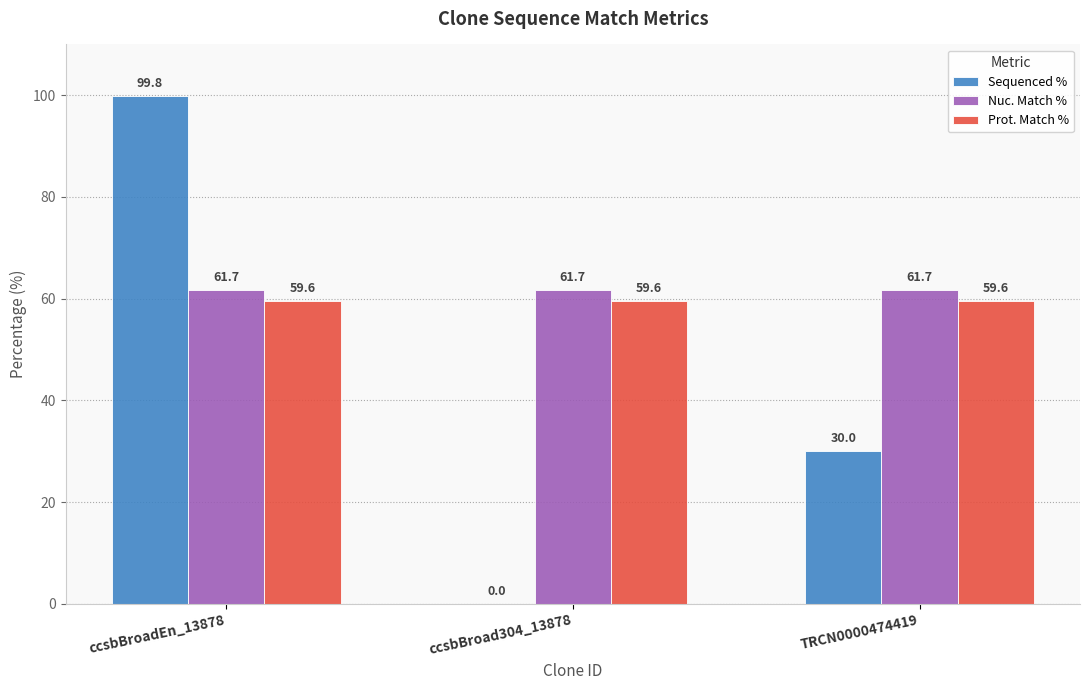

The Sequenced % series shows 30.0 at TRCN0000474419. True or false?

True